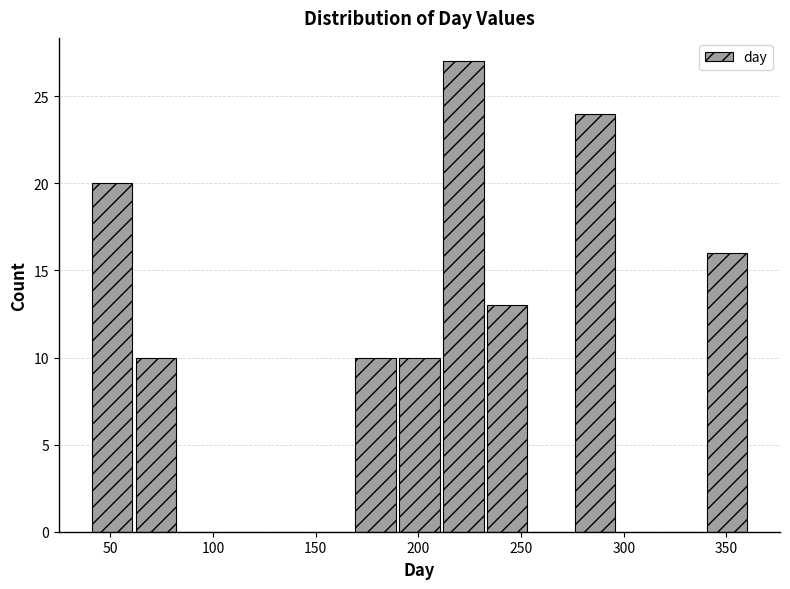

Reading left to right, transcribe this chart: for each bar, give the range it covers on the x-axis and its height. Neither the bar edges nor the heights are printed on the chart, so give them approximately, as read against the axes.

40 to 60: 20
60 to 85: 10
85 to 105: 0
105 to 125: 0
125 to 145: 0
145 to 170: 0
170 to 190: 10
190 to 210: 10
210 to 235: 27
235 to 255: 13
255 to 275: 0
275 to 295: 24
295 to 320: 0
320 to 340: 0
340 to 360: 16